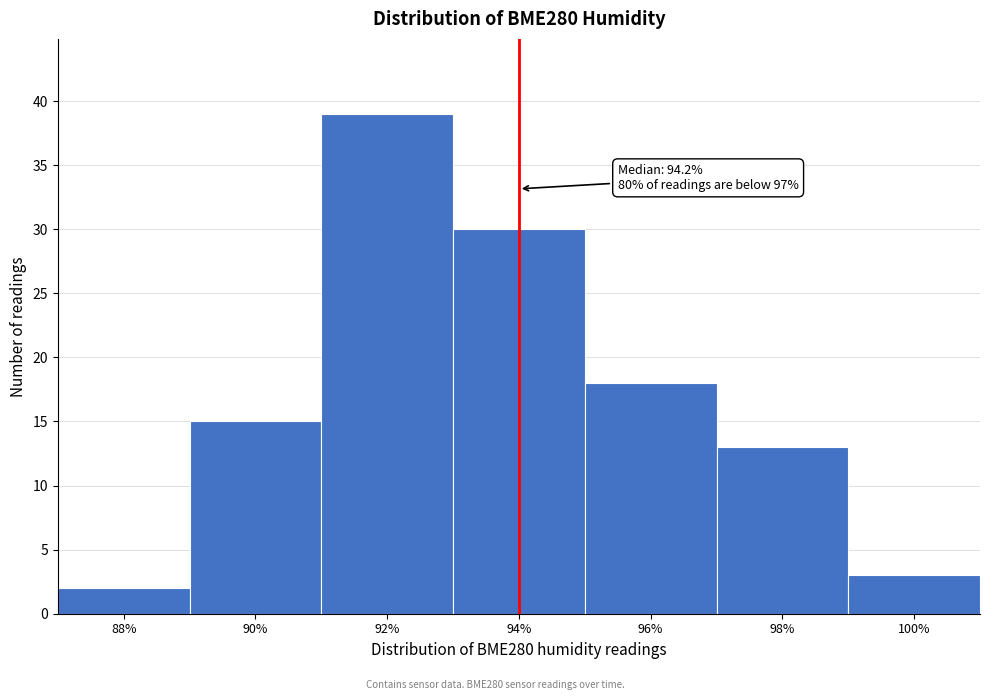

Reading left to right, what are all the values shown in this chart?

88%=2	90%=15	92%=39	94%=30	96%=18	98%=13	100%=3